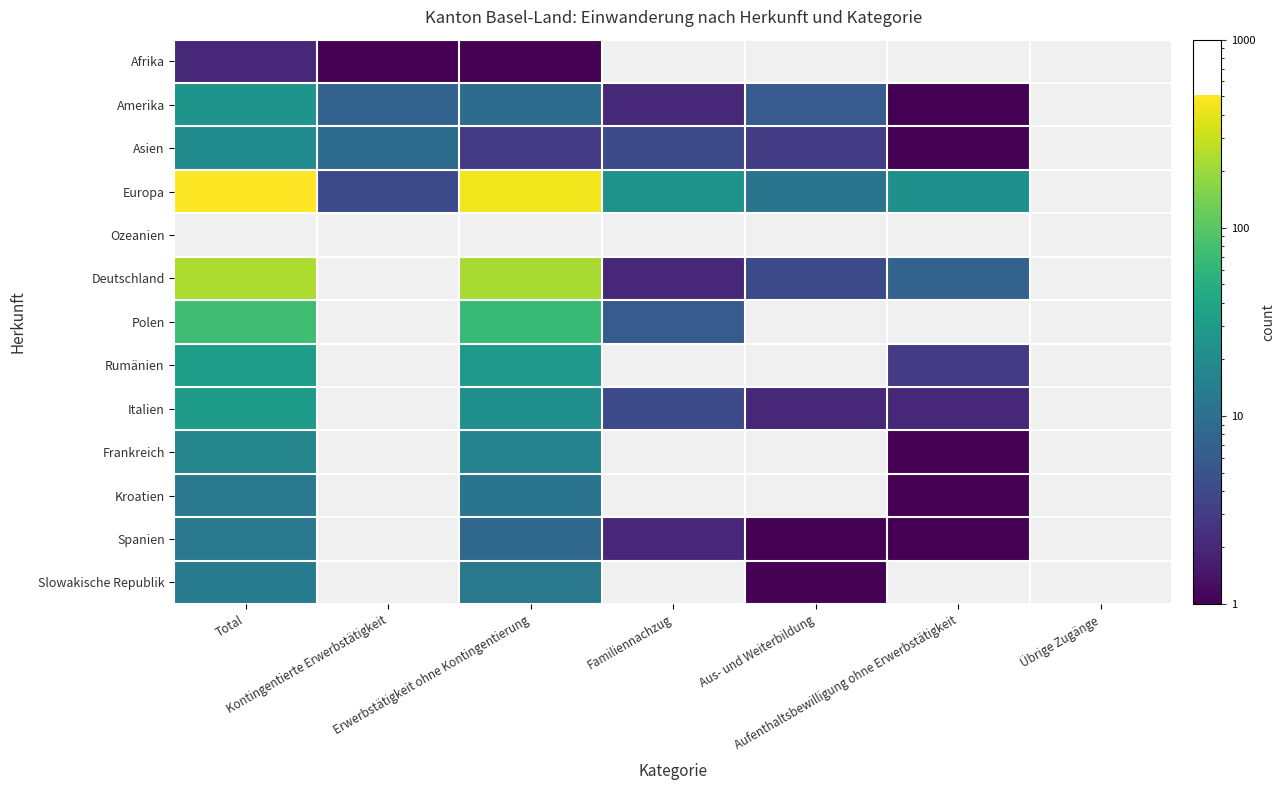

How many data points does each series have?

7